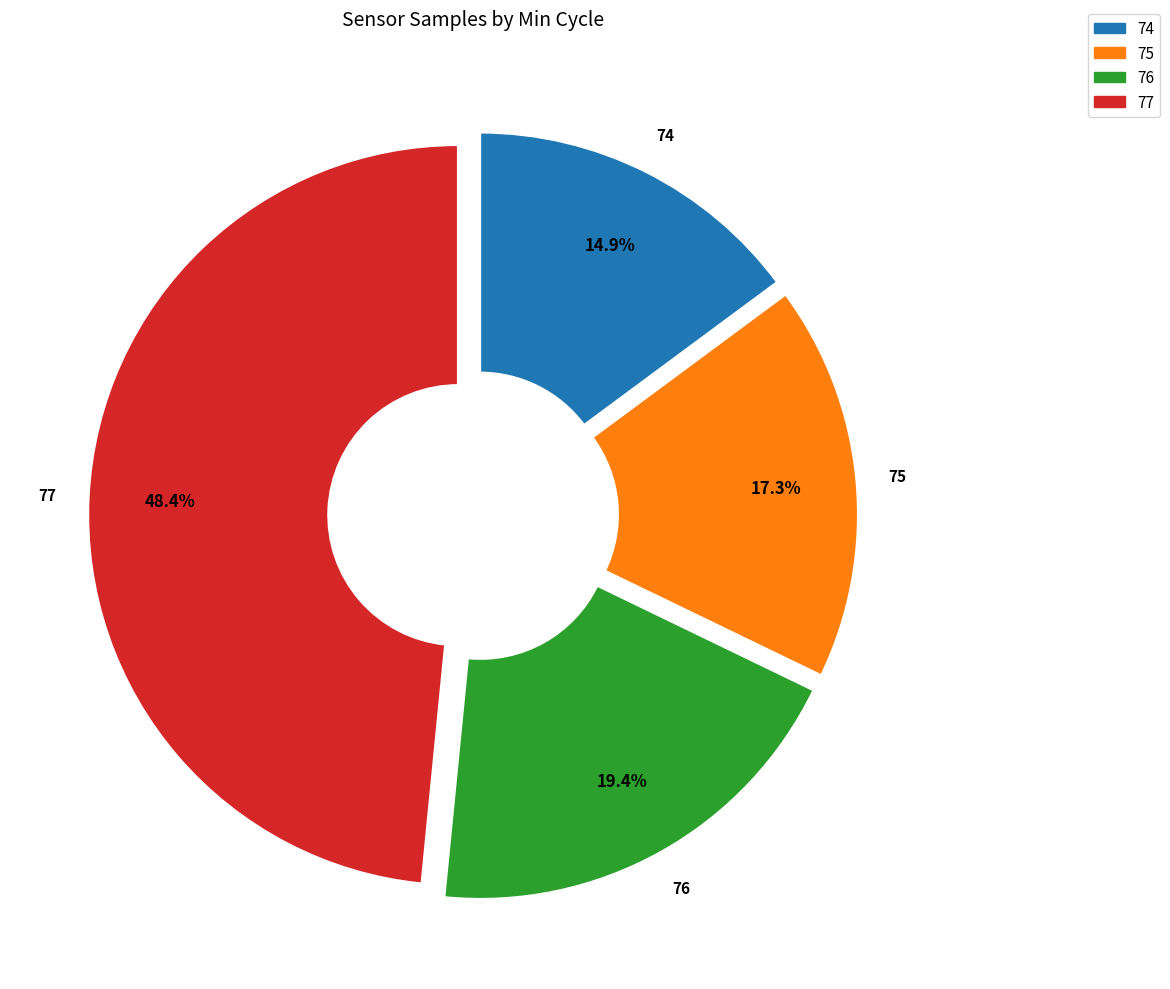

Is there any slice that represents more than half of the pie?

No